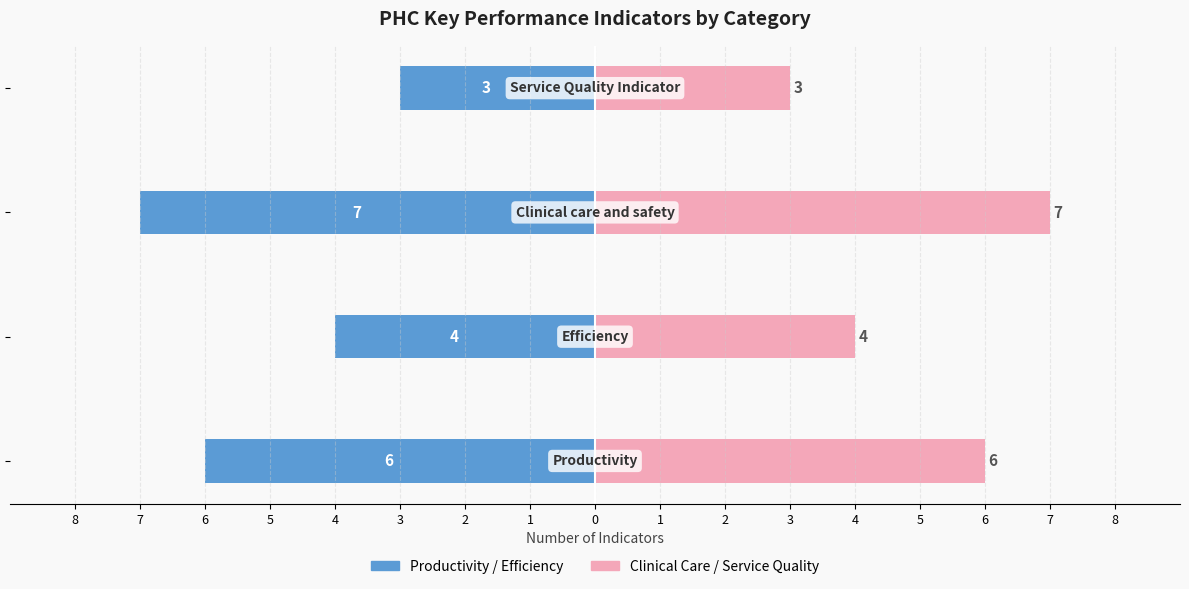

Reading left to right, list all the values displayed in this chart.

Indicator Count (Left): -6	-4	-7	-3
Indicator Count (Right): 6	4	7	3